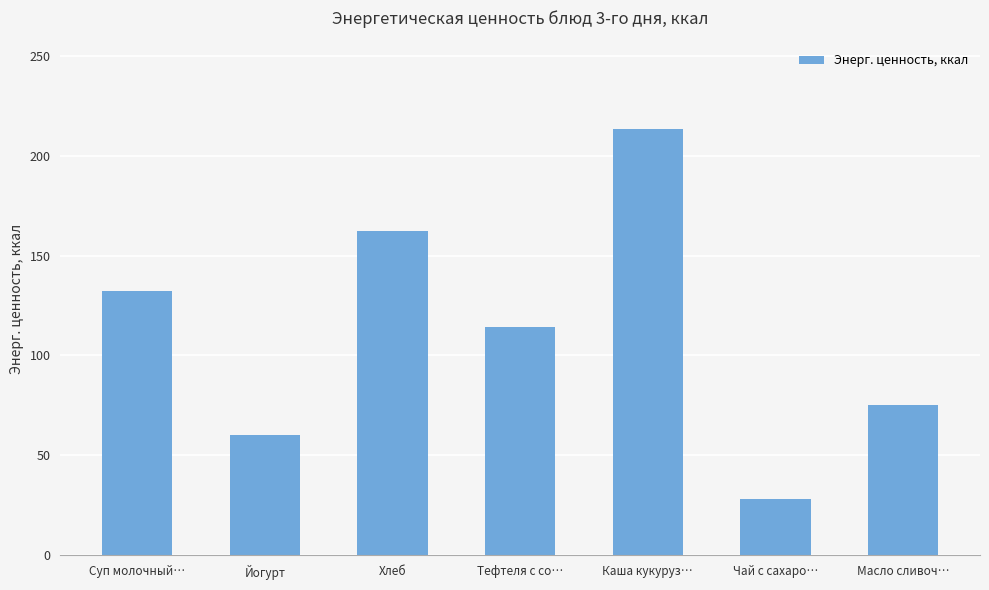

What position from the left is Масло сливоч…?

7